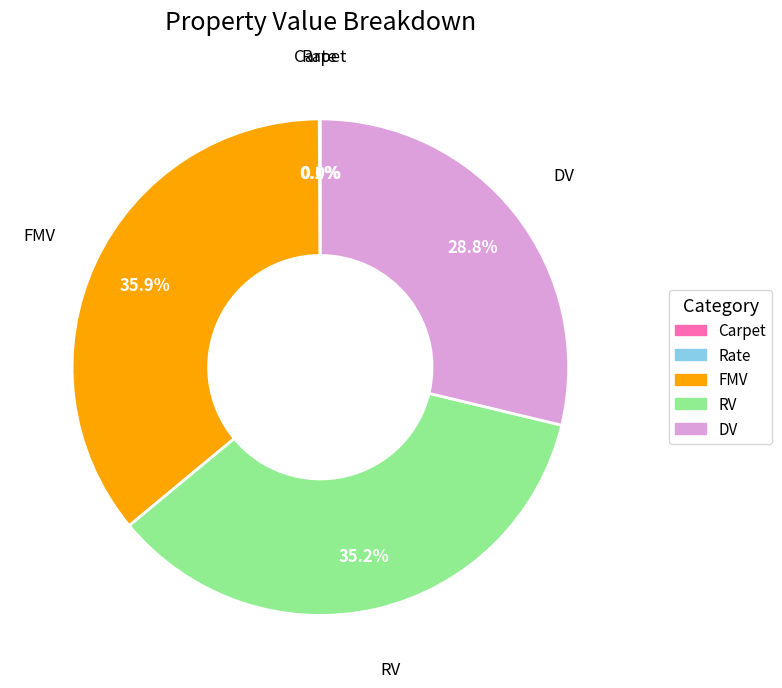

Is it true that RV is 35% of the pie?

True